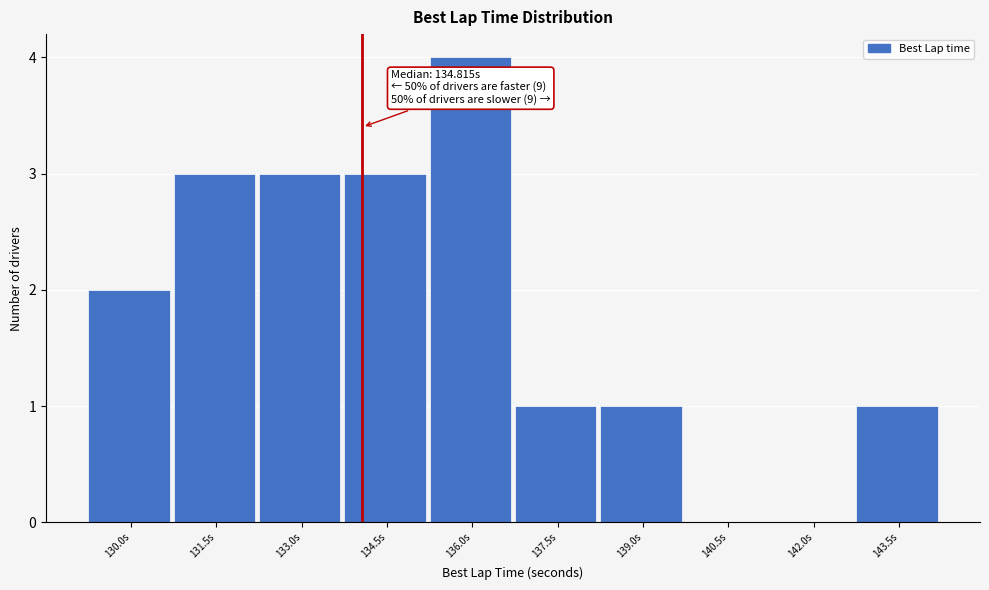

Reading left to right, extract all data points from this chart.

130.0s=2	131.5s=3	133.0s=3	134.5s=3	136.0s=4	137.5s=1	139.0s=1	140.5s=0	142.0s=0	143.5s=1